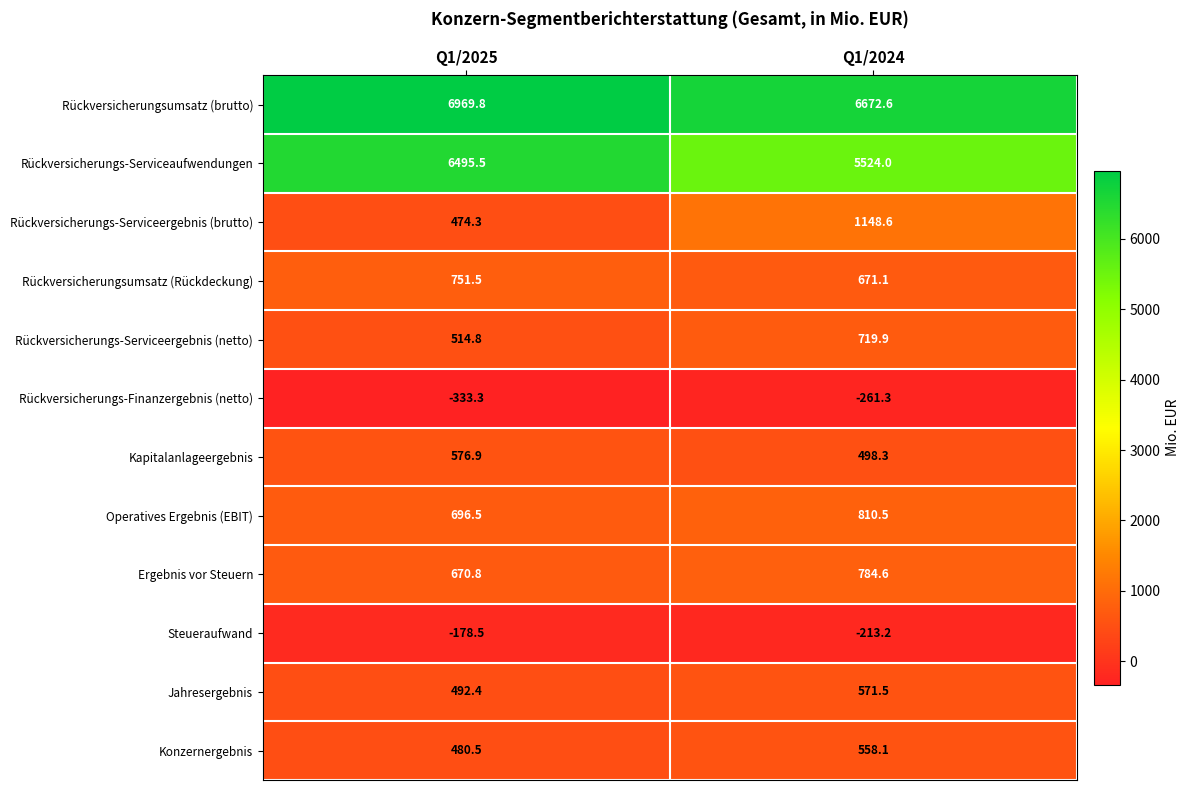

Which series has the widest spread of values?

Rückversicherungs-Serviceaufwendungen